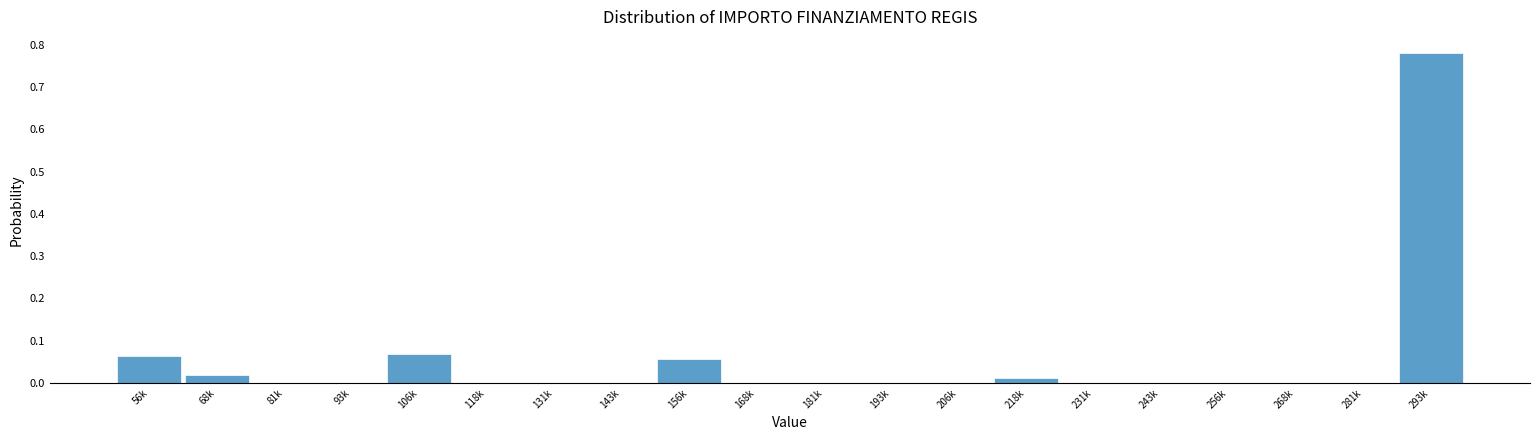

Is it true that the value at 231k is -0.3?

False